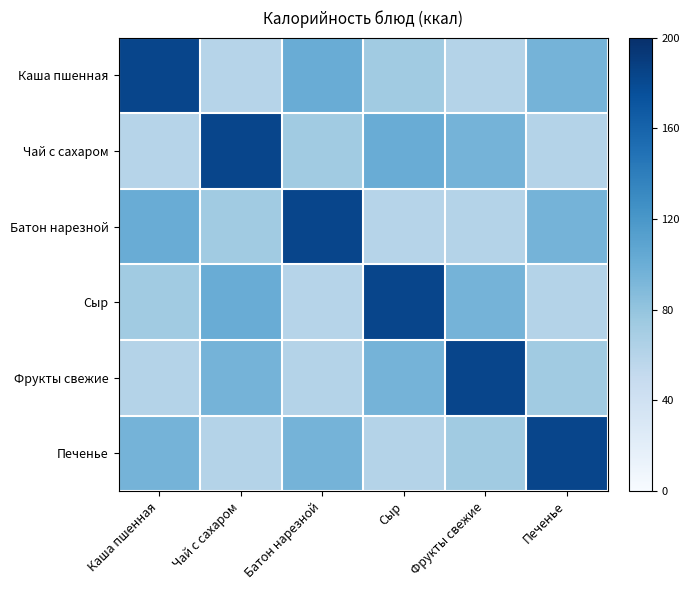

How many distinct data groups are displayed?

6